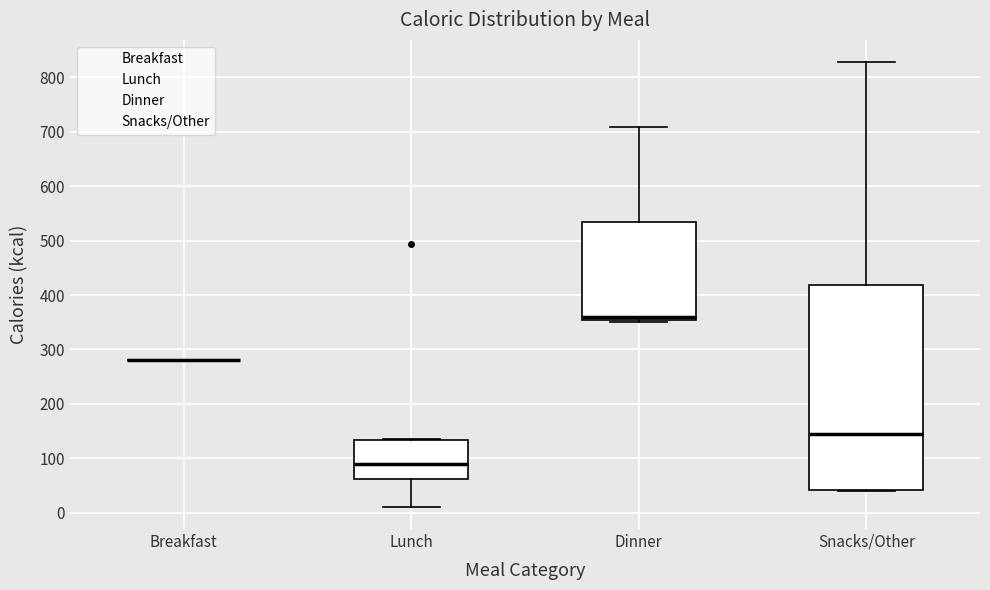

Comparing the boxes themselves (not the whiskers), which one is the tallest?

Snacks/Other